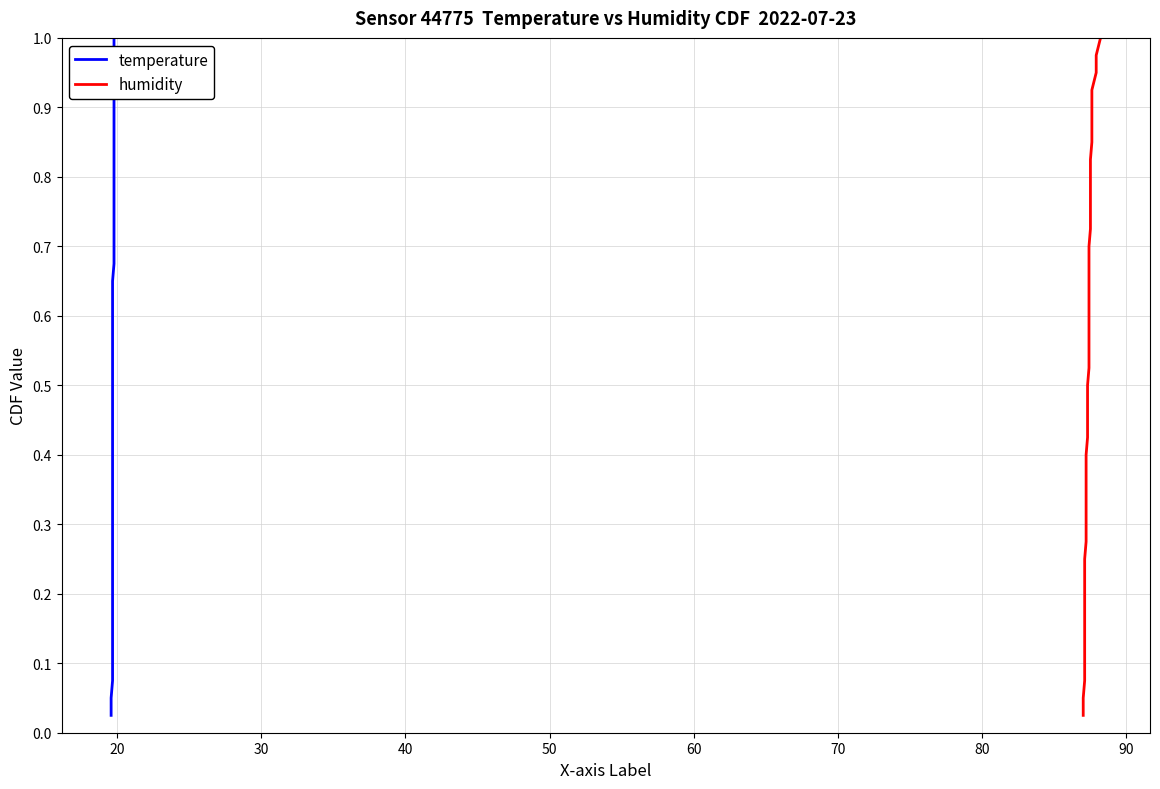

What is the highest value of the temperature series?

1.0